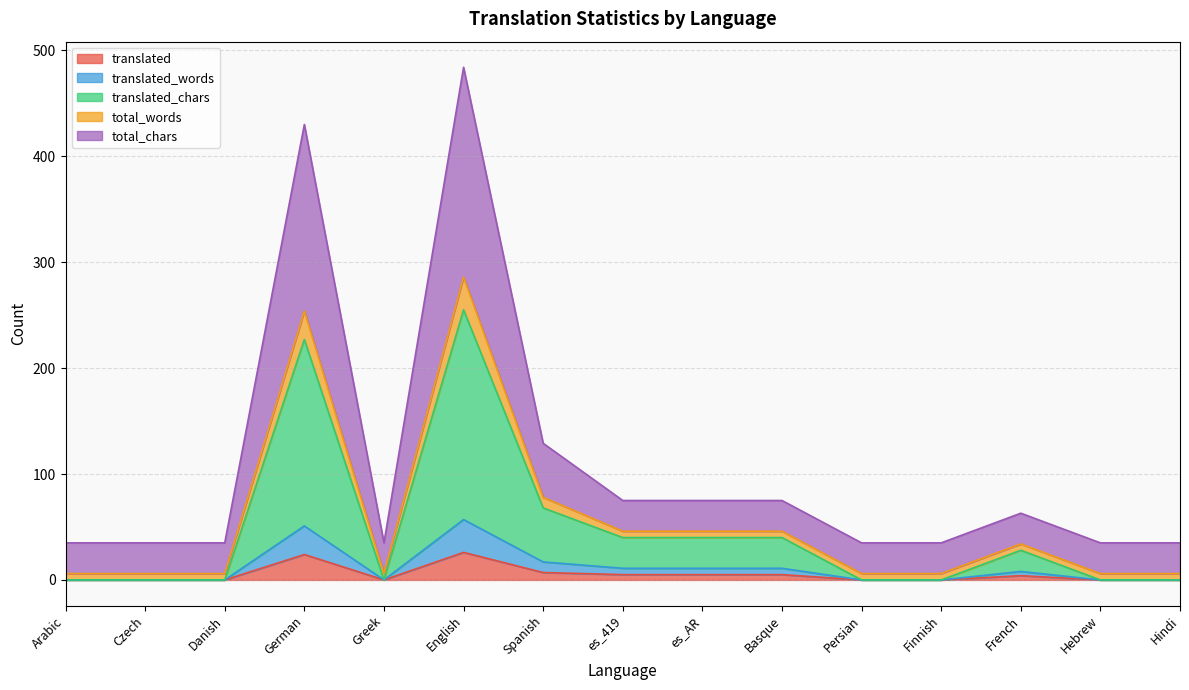

True or false: total_words has more than 0 interior local peaks.

True